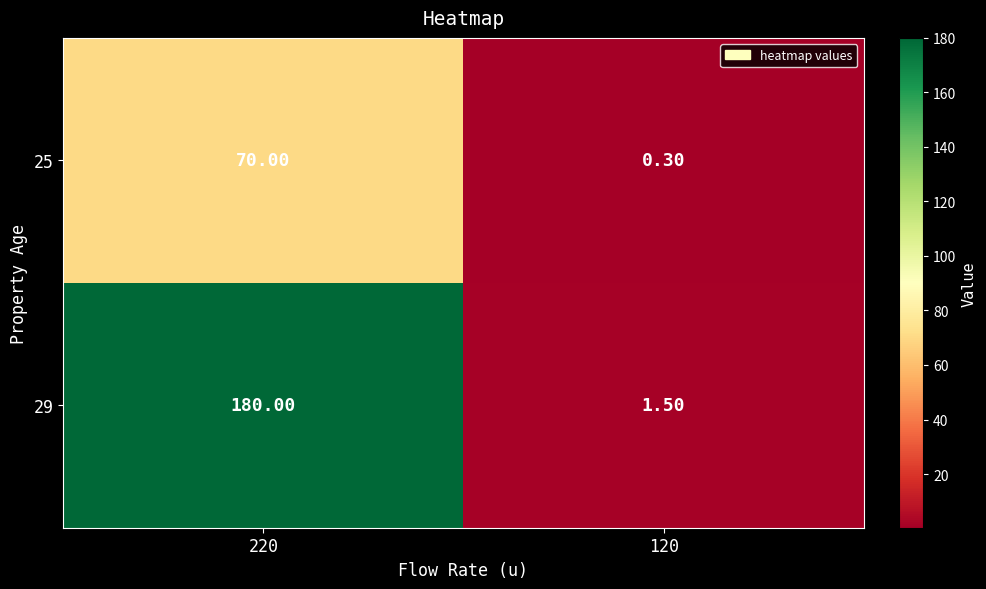

Rank the series by their average value, from highest to lowest.

29, 25